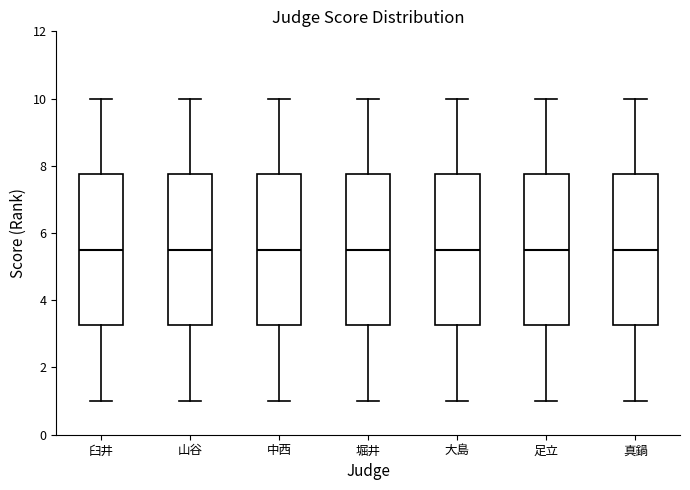

Where does the lower whisker of the box for 足立 end on the y-axis? The values are not printed on the chart, so give them approximately, as read against the axis.

1.0